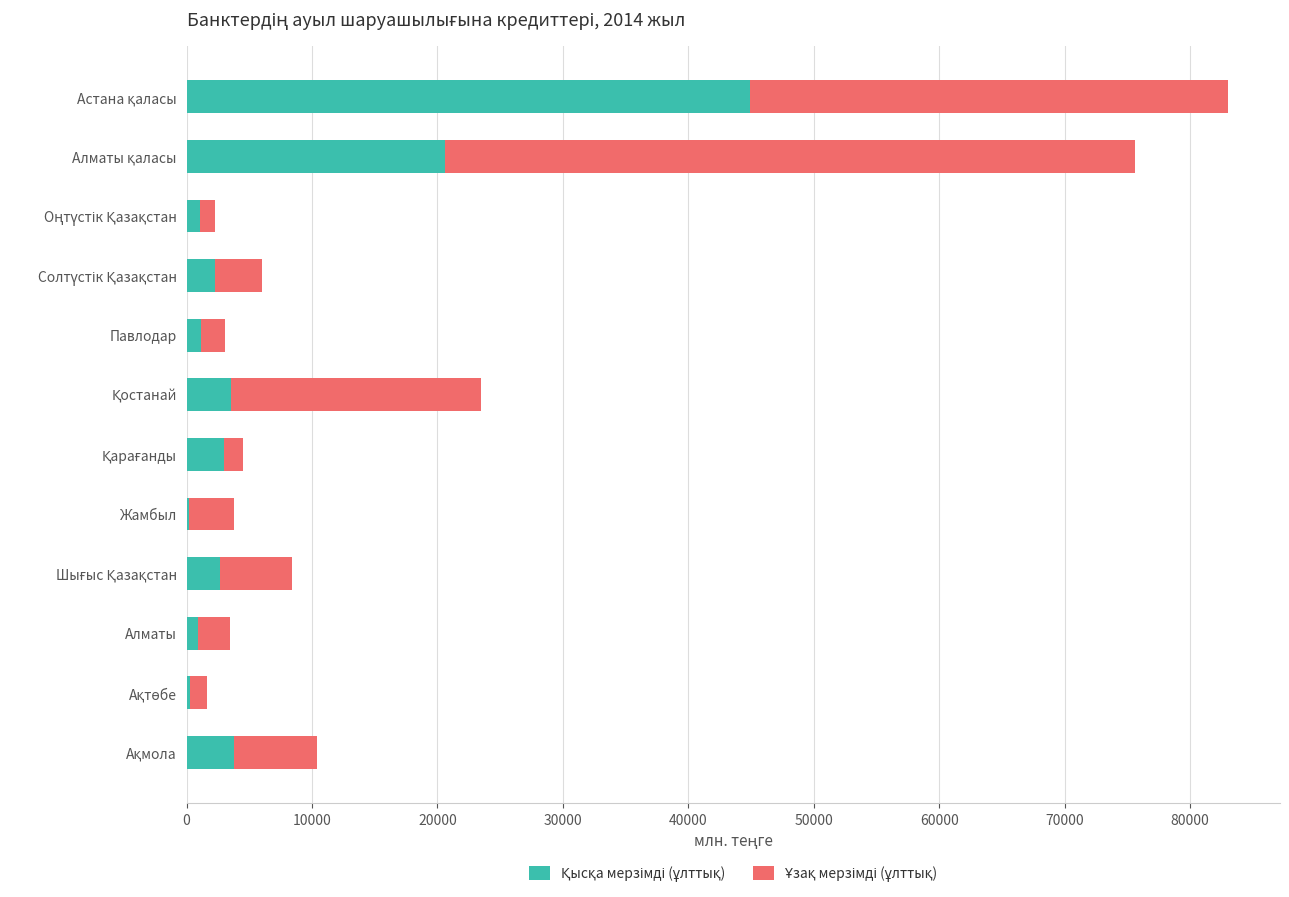

Count the number of categories in the chart.

12